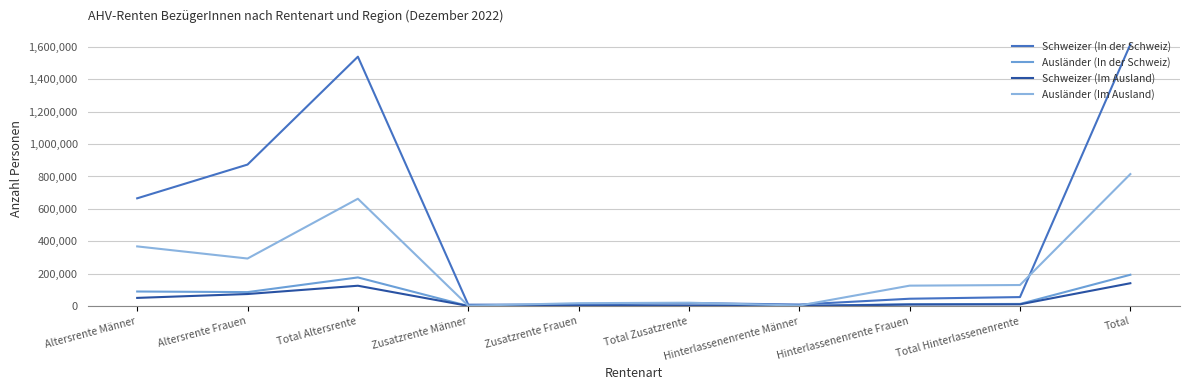

How many values in the Ausländer (Im Ausland) series are below 130540?

5